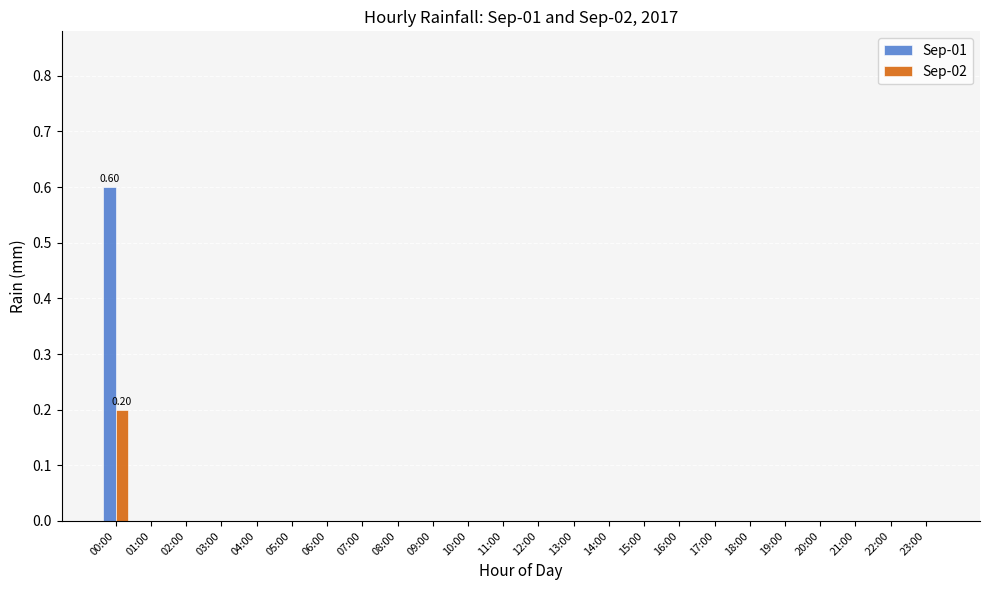

True or false: Sep-01 has a value of 0.0 at 06:00.

True